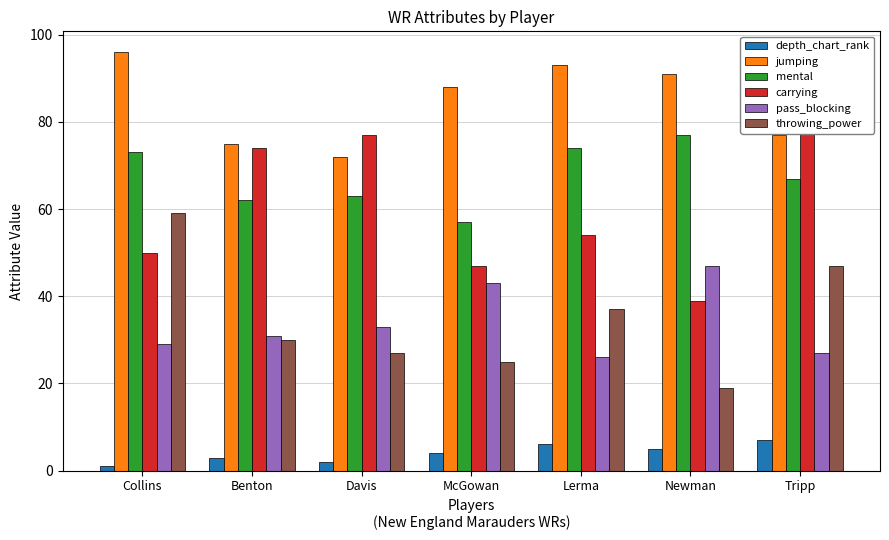

What is the difference between the second highest and minimum values in the throwing_power series?

28